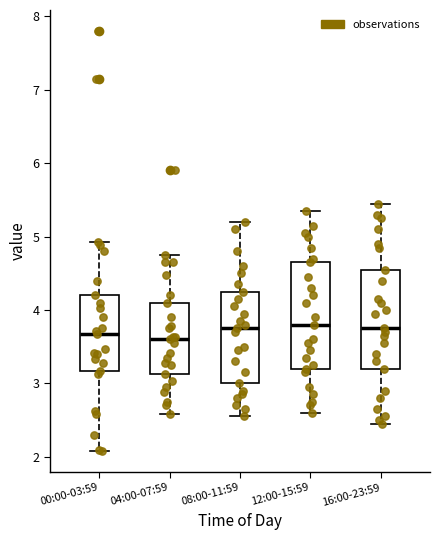

Reading left to right, read every box against the y-axis: the position of its median line, the range the box covers, and the ends of its whiskers. The values are not printed on the chart, so give them approximately, as read against the axis.

00:00-03:59: median 3.7, box 3.2 to 4.2, whiskers 2.1 to 4.9
04:00-07:59: median 3.6, box 3.1 to 4.1, whiskers 2.6 to 4.8
08:00-11:59: median 3.8, box 3.0 to 4.3, whiskers 2.6 to 5.2
12:00-15:59: median 3.8, box 3.2 to 4.7, whiskers 2.6 to 5.4
16:00-23:59: median 3.8, box 3.2 to 4.6, whiskers 2.5 to 5.5